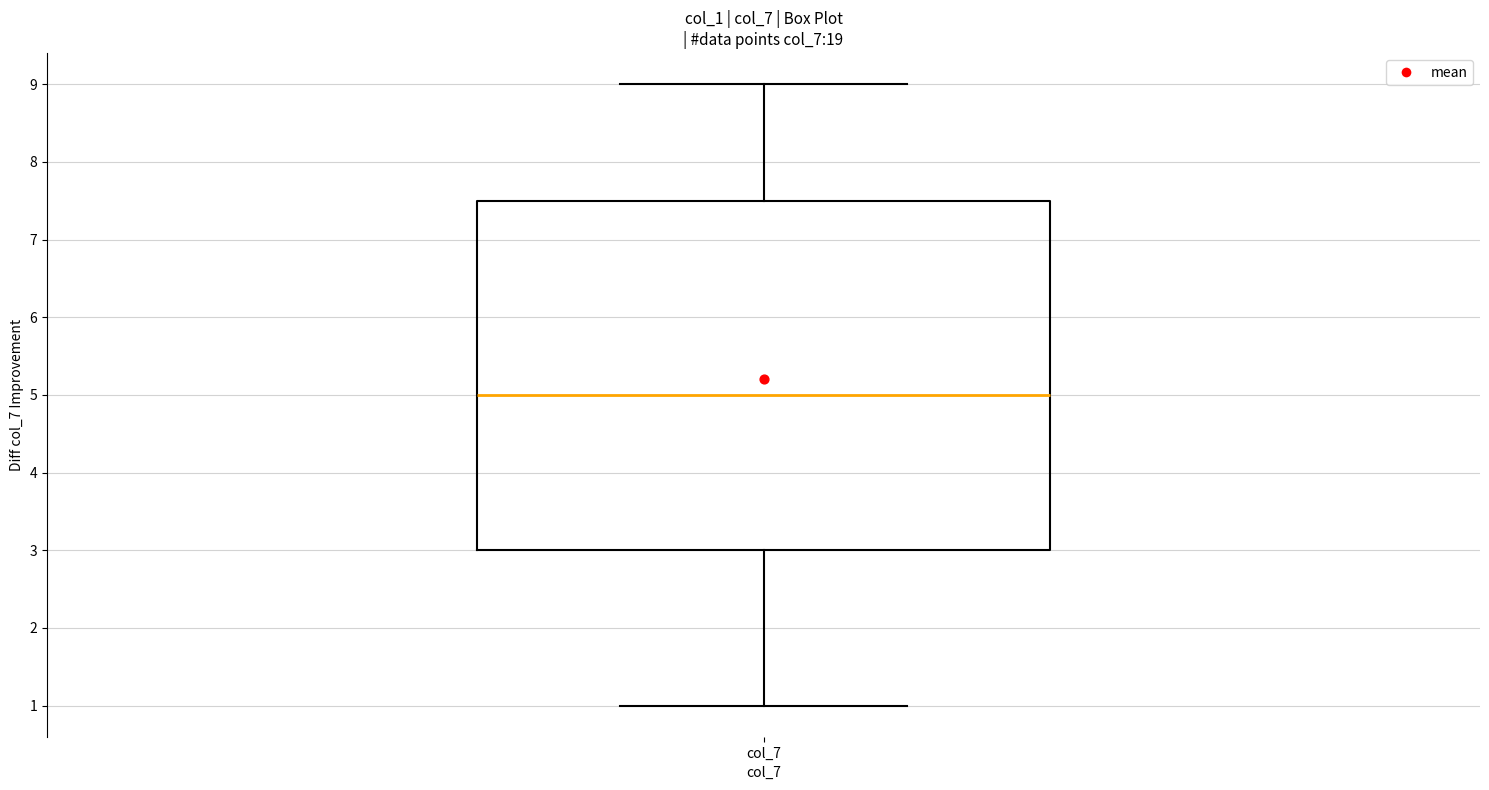

Where does the lower whisker of the box for col_7 end on the y-axis? The values are not printed on the chart, so give them approximately, as read against the axis.

1.0